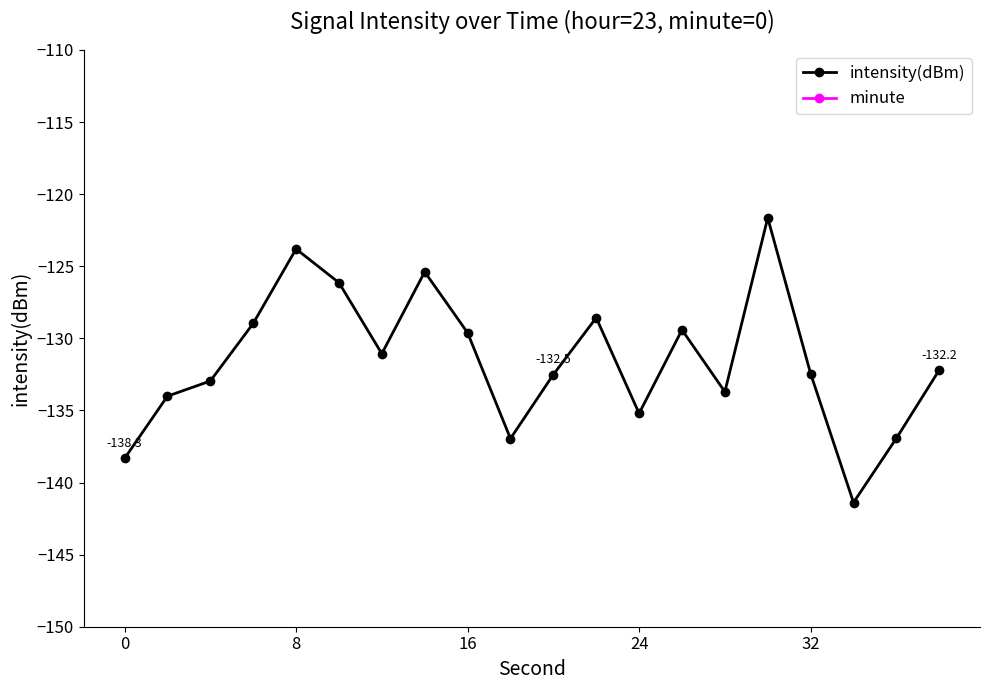

In intensity(dBm), how many points are higher than both neighbors (excluding endpoints)?

5